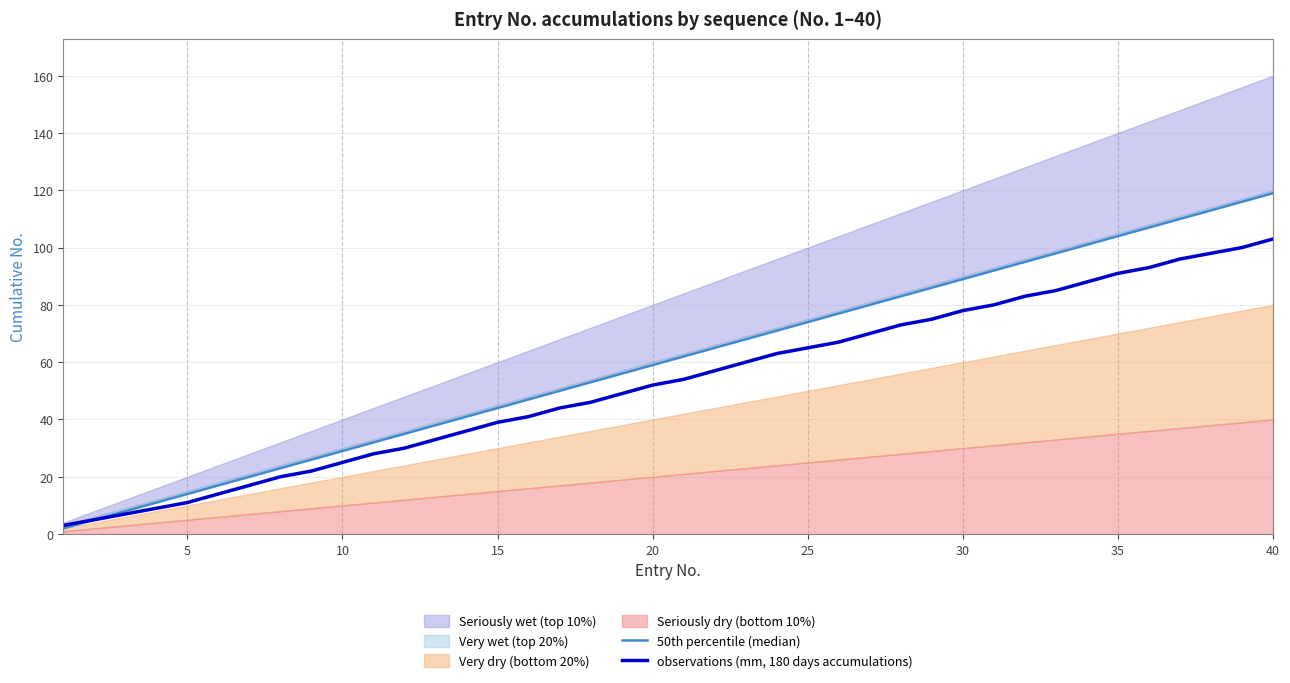

True or false: observations (mm, 180 days accumulations) has a value of 6 at 10.

False